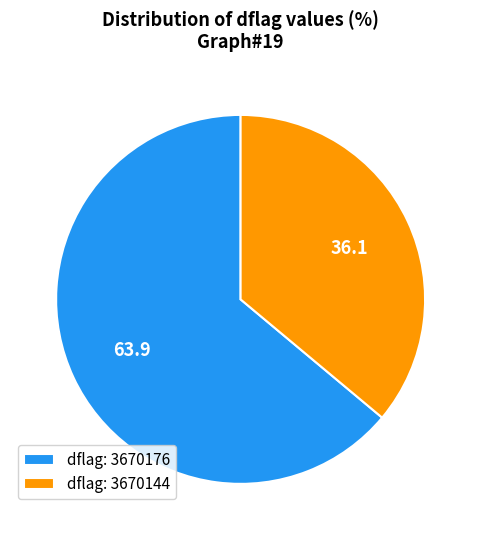

Approximately how many times larger is the value at dflag: 3670144 compared to dflag: 3670176?

0.6